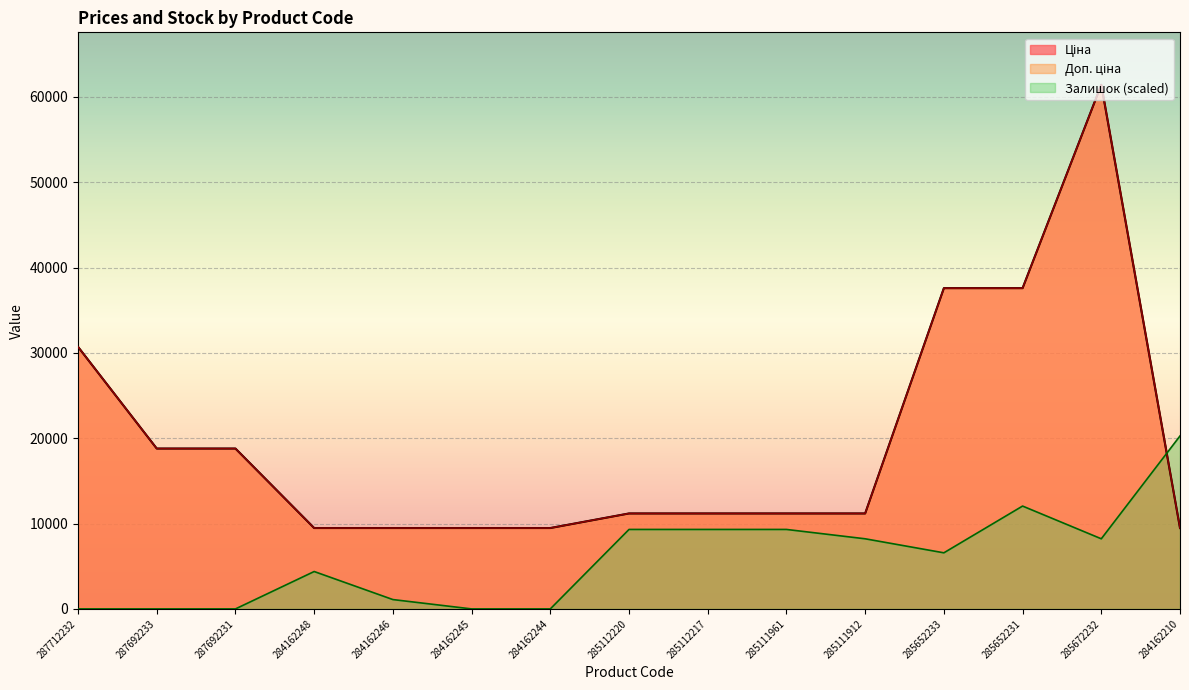

What is the label of the 4th point from the right?

285652233